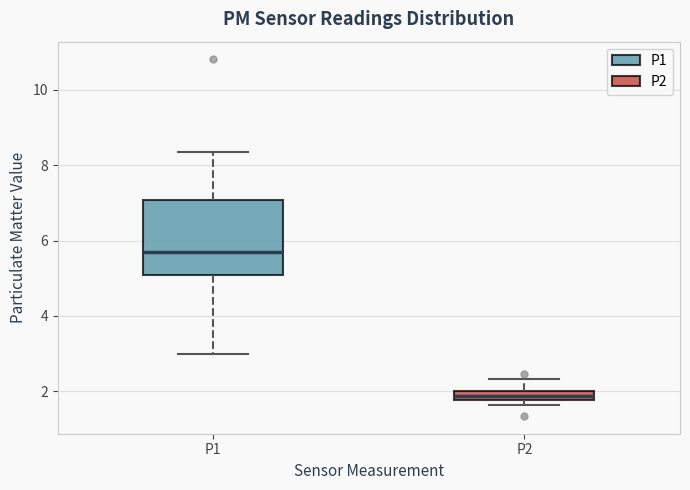

Which box's median line is the highest?

P1